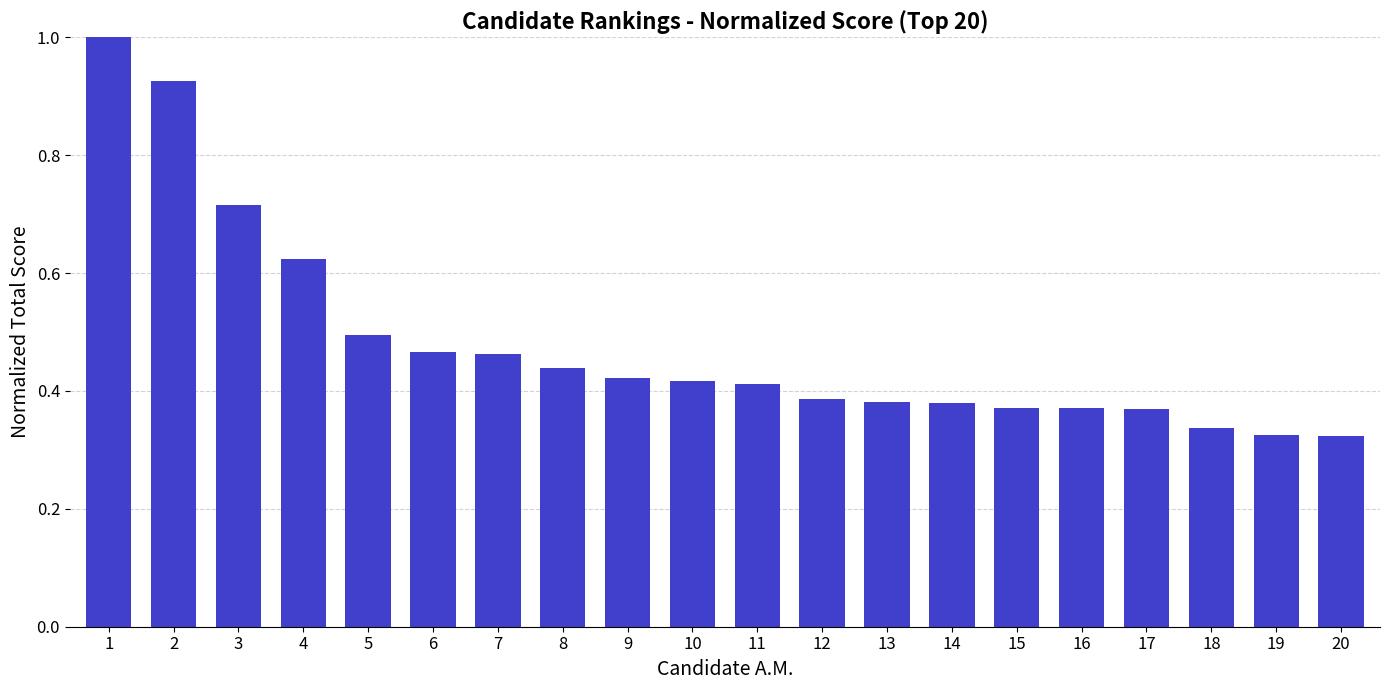

What is the maximum value shown in the chart?

1.0